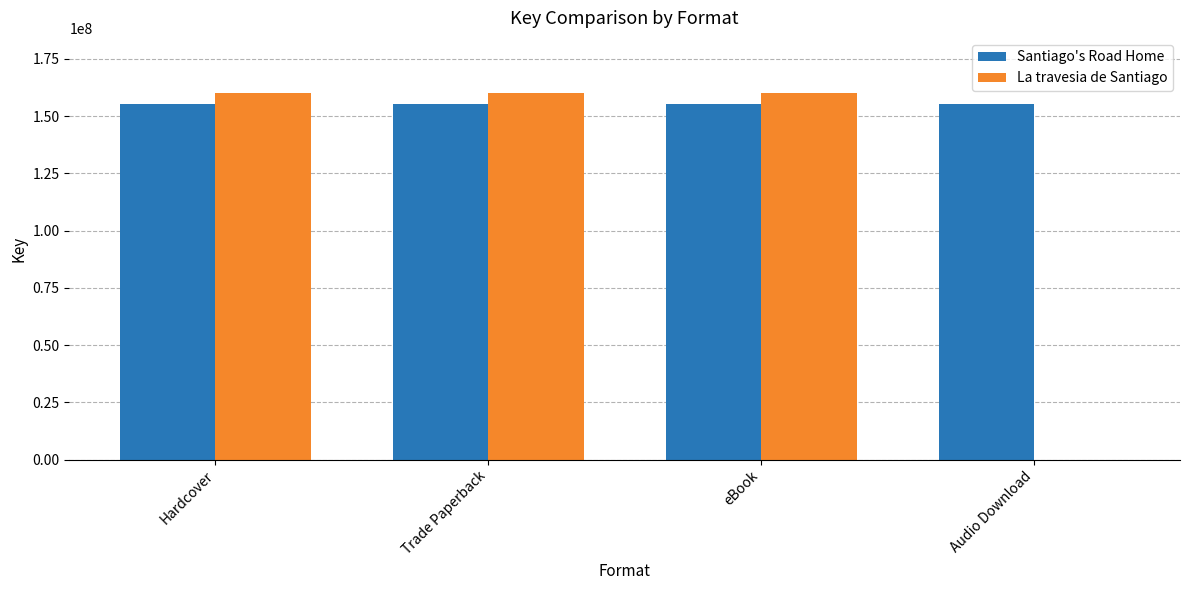

What is the sum of the Santiago's Road Home values at Trade Paperback and Audio Download?

310709428